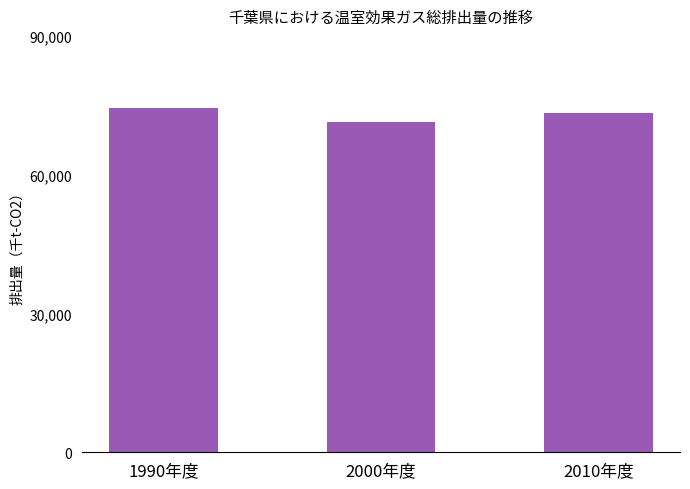

Which label corresponds to the largest value in the chart?

1990年度